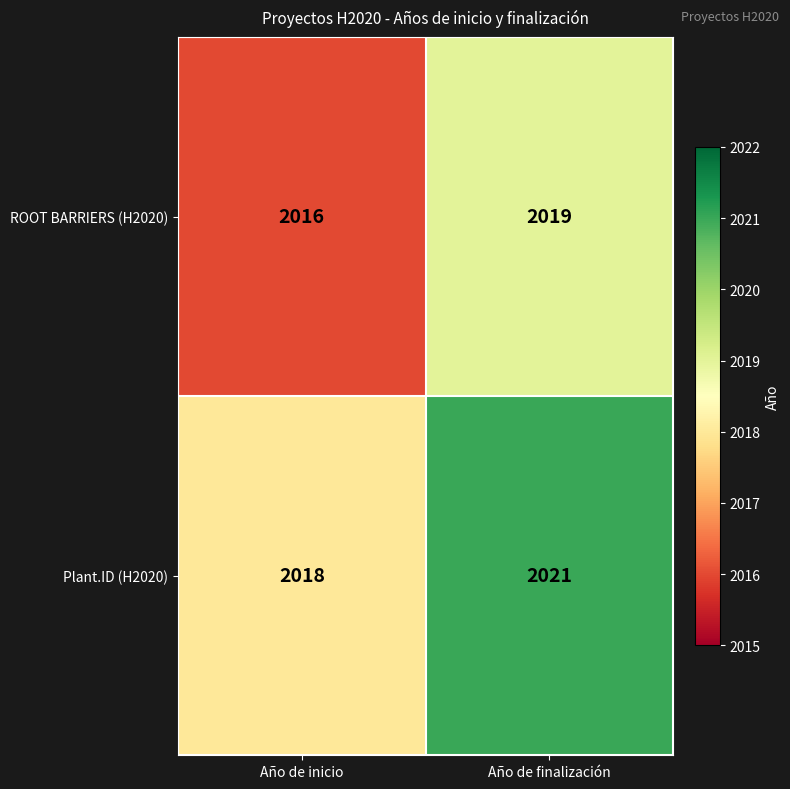

What value does the ROOT BARRIERS (H2020) series have at Año de inicio?

2016